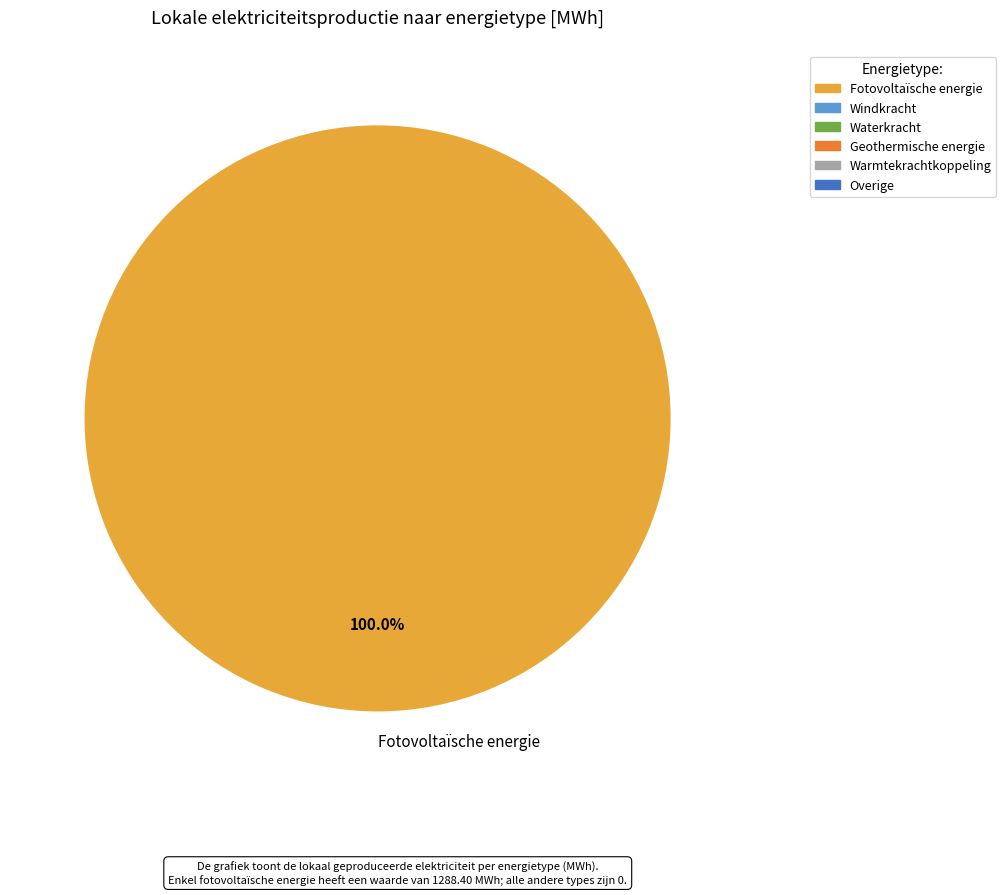

Does Fotovoltaïsche energie account for over 50% of the chart?

Yes